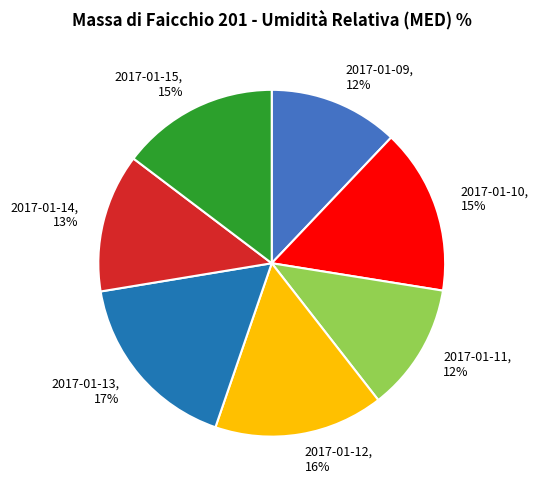

Do 2017-01-15, 15% and 2017-01-09, 12% together represent more than half of the pie?

No